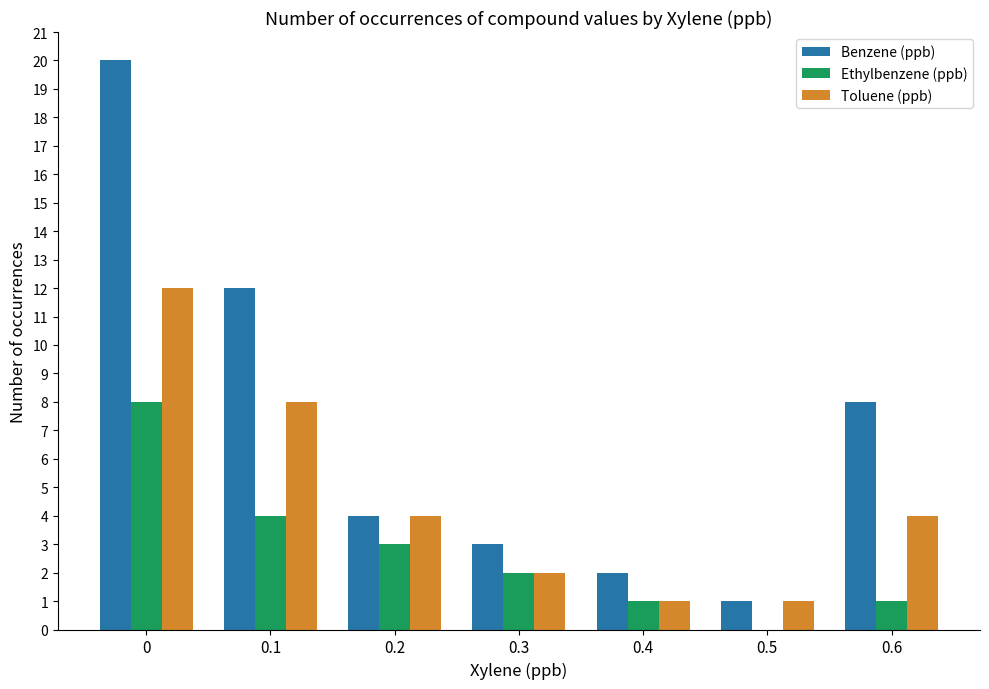

How many series are shown in this chart?

3